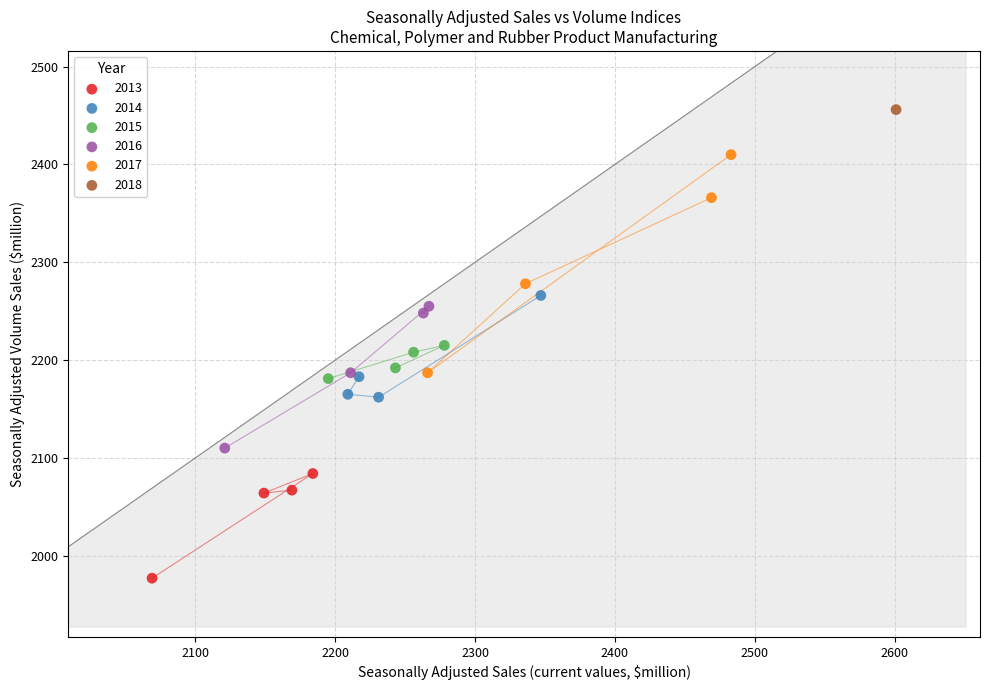

What are all the series names shown in the legend?

2013, 2014, 2015, 2016, 2017, 2018